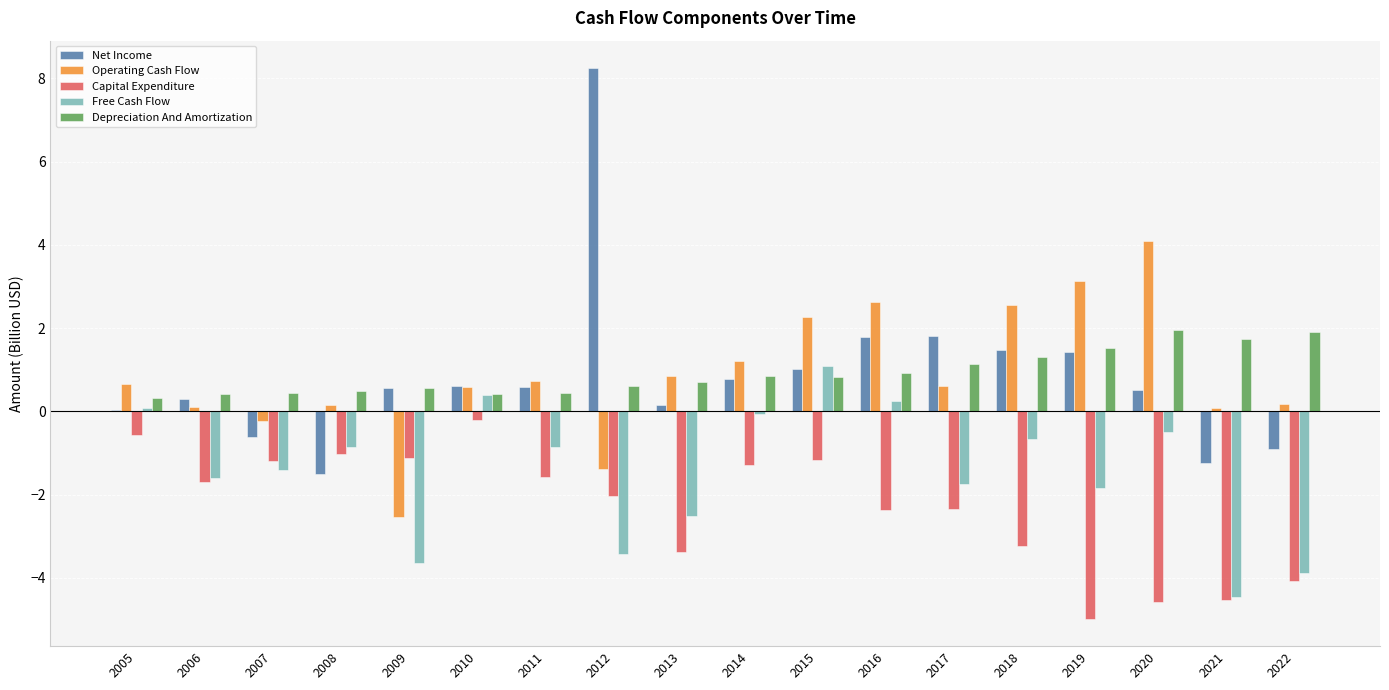

Read the Operating Cash Flow value at 2019.

3.1